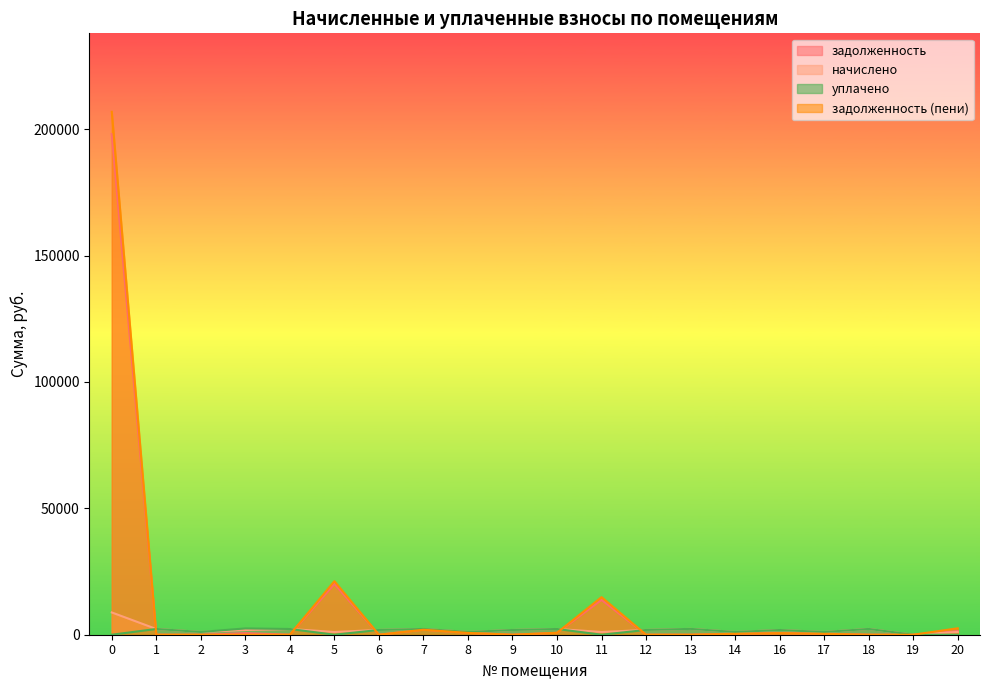

What is the difference between the highest and lowest values at 6?

1887.8